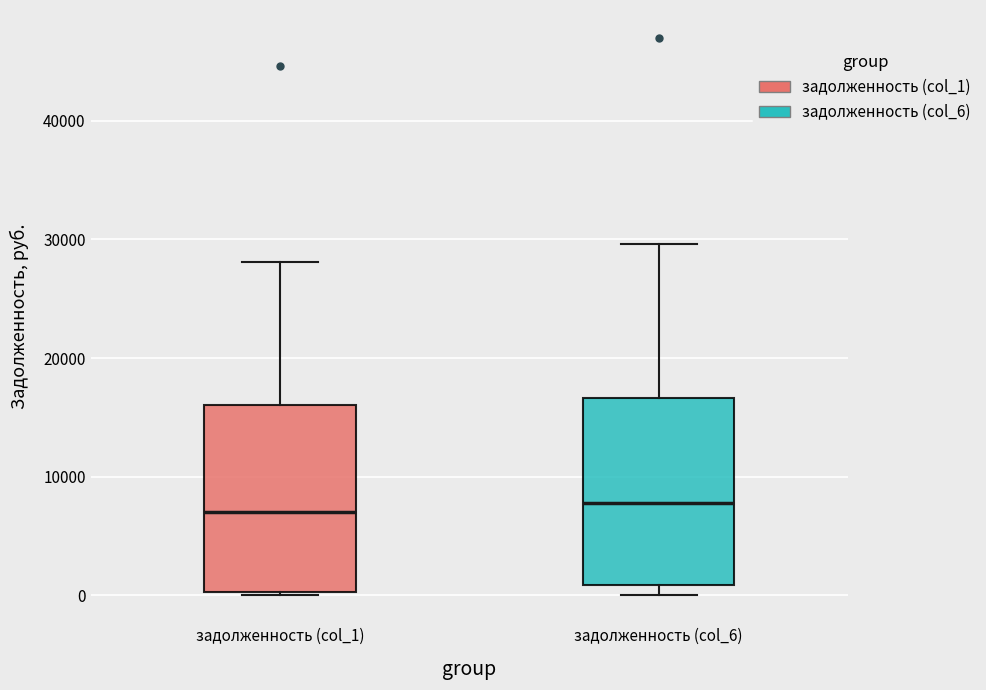

Where is the upper edge of the box for задолженность (col_1) on the y-axis? The values are not printed on the chart, so give them approximately, as read against the axis.

16000